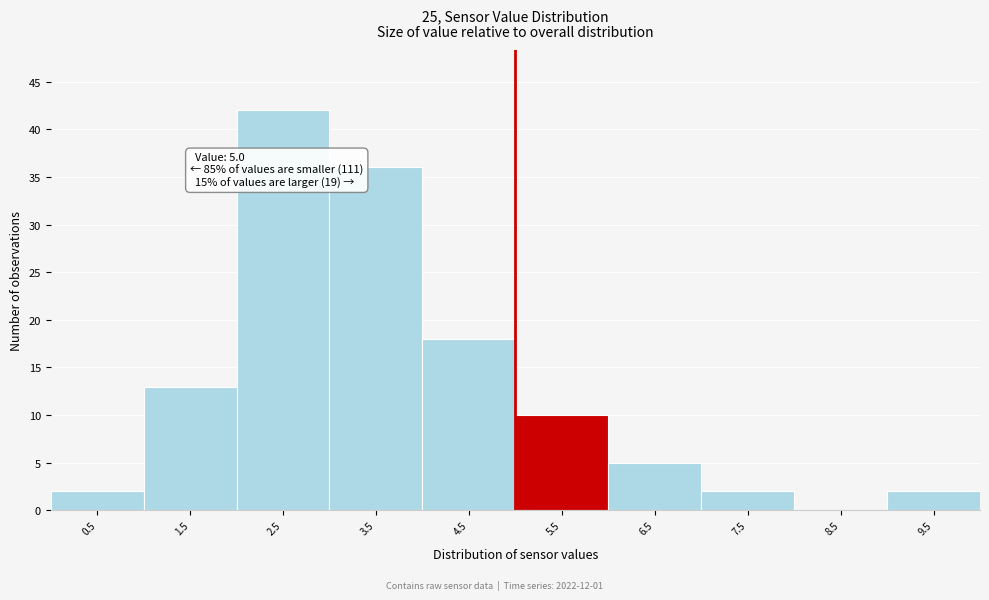

Over which range of the x-axis is the bar tallest?

2 to 3